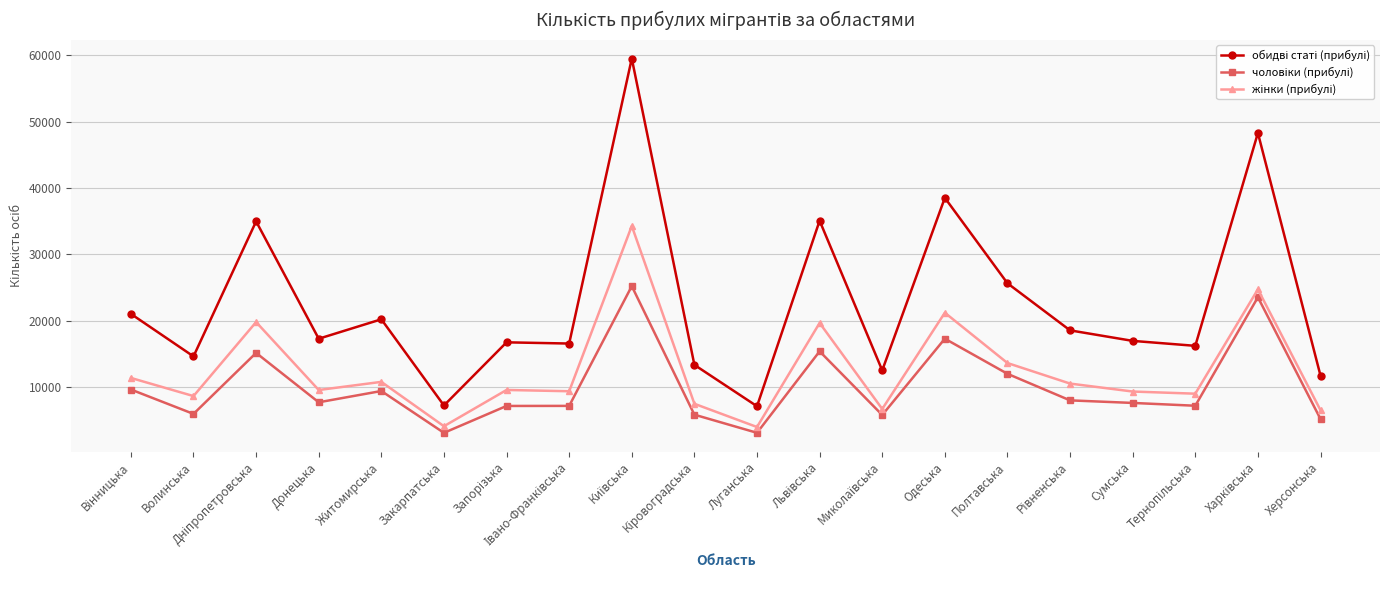

What is the maximum value shown in the chart?

59518